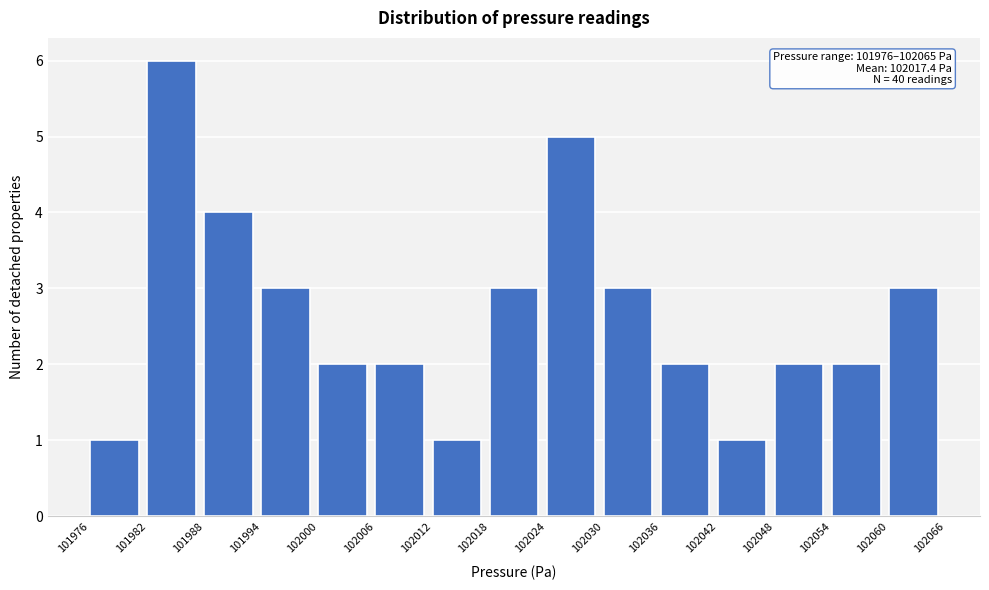

Over which range of the x-axis is the bar tallest?

101982 to 101988